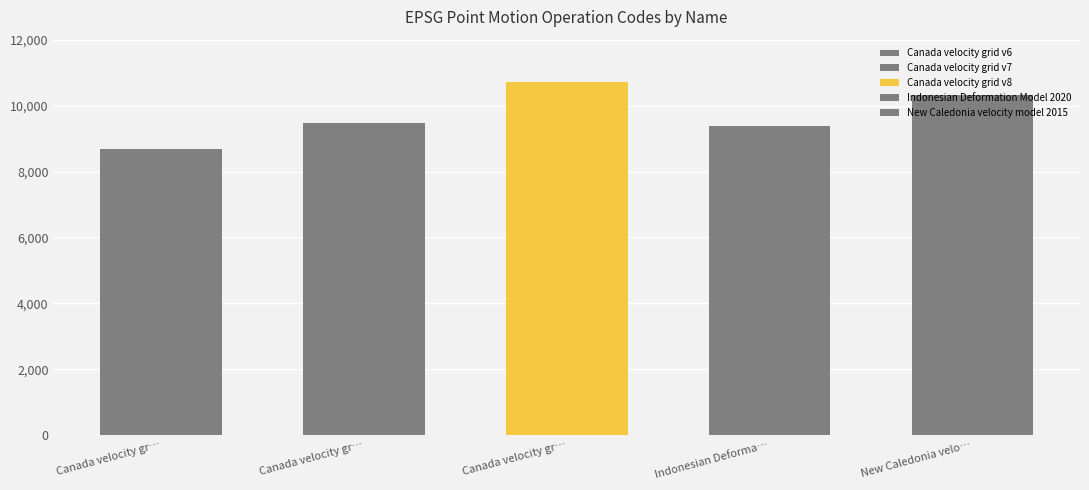

List the labels in order of value, largest first.

Canada velocity grid v8, New Caledonia velocity model 2015, Canada velocity grid v7, Indonesian Deformation Model 2020, Canada velocity grid v6